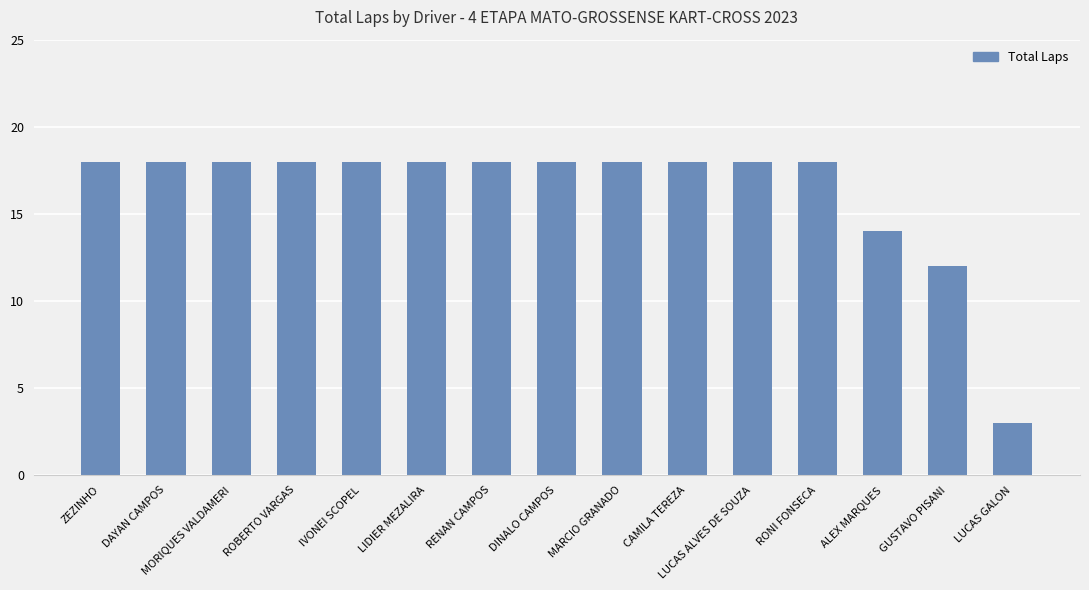

What is the value of the 2nd bar from the left?

18